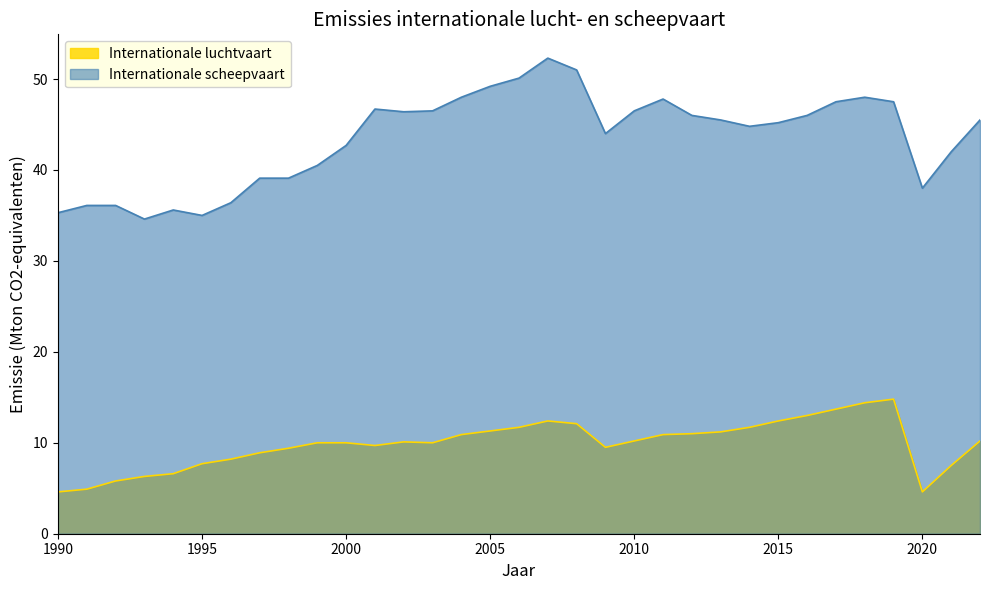

True or false: Internationale scheepvaart and Internationale luchtvaart intersect in this chart.

False